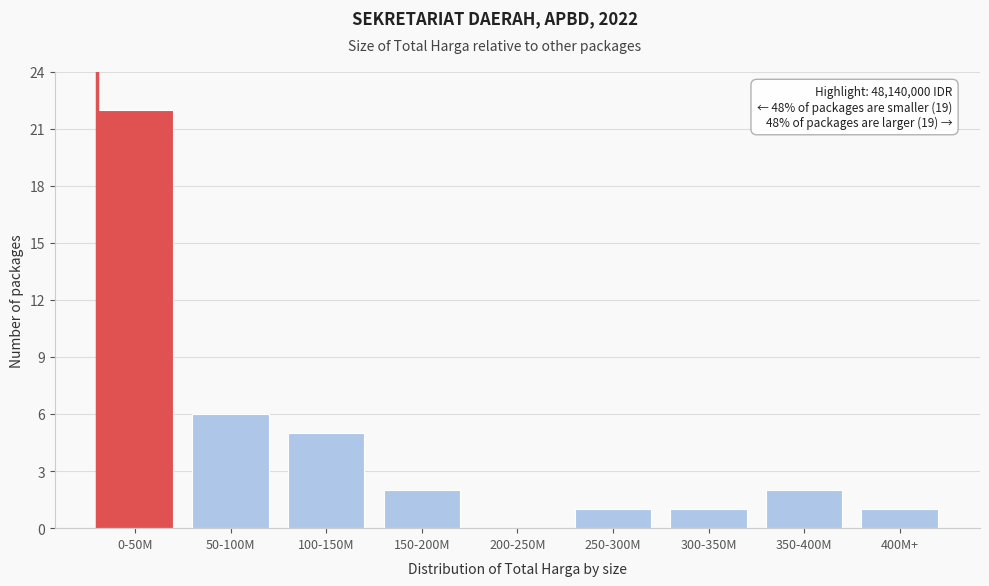

Reading right to left, extract all data points from this chart.

400M+=1	350-400M=2	300-350M=1	250-300M=1	200-250M=0	150-200M=2	100-150M=5	50-100M=6	0-50M=22